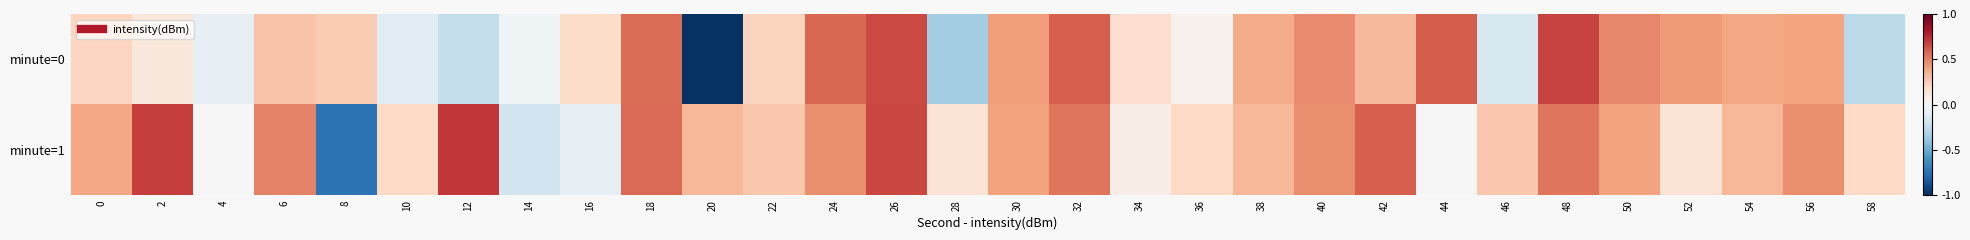

How many categories are shown in the chart?

30